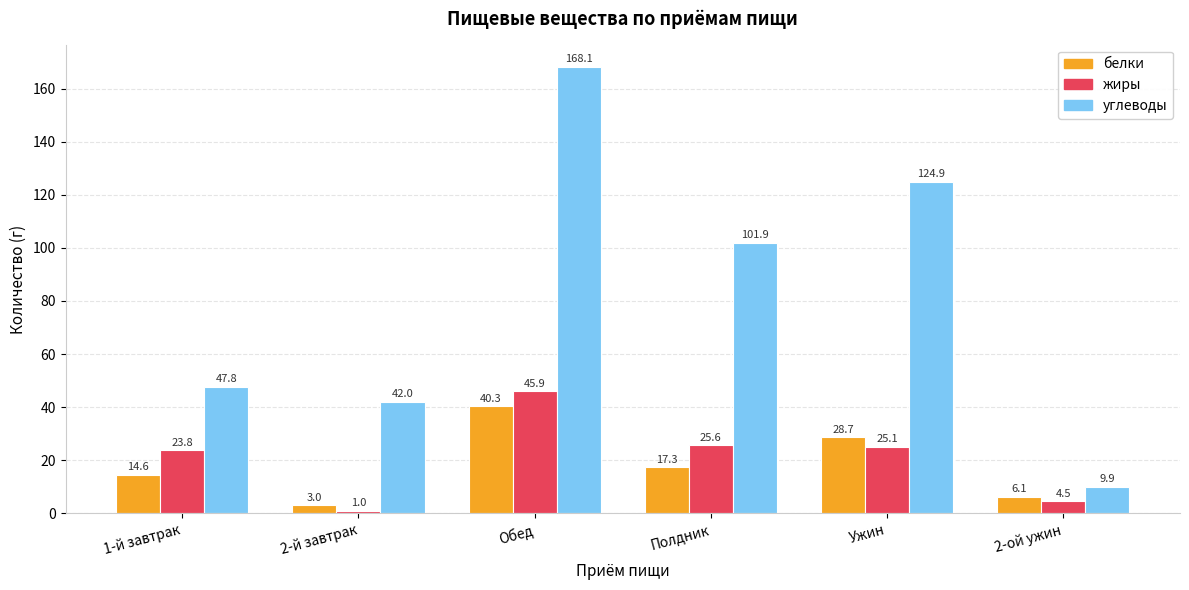

At how many categories does at least one series exceed 25?

5